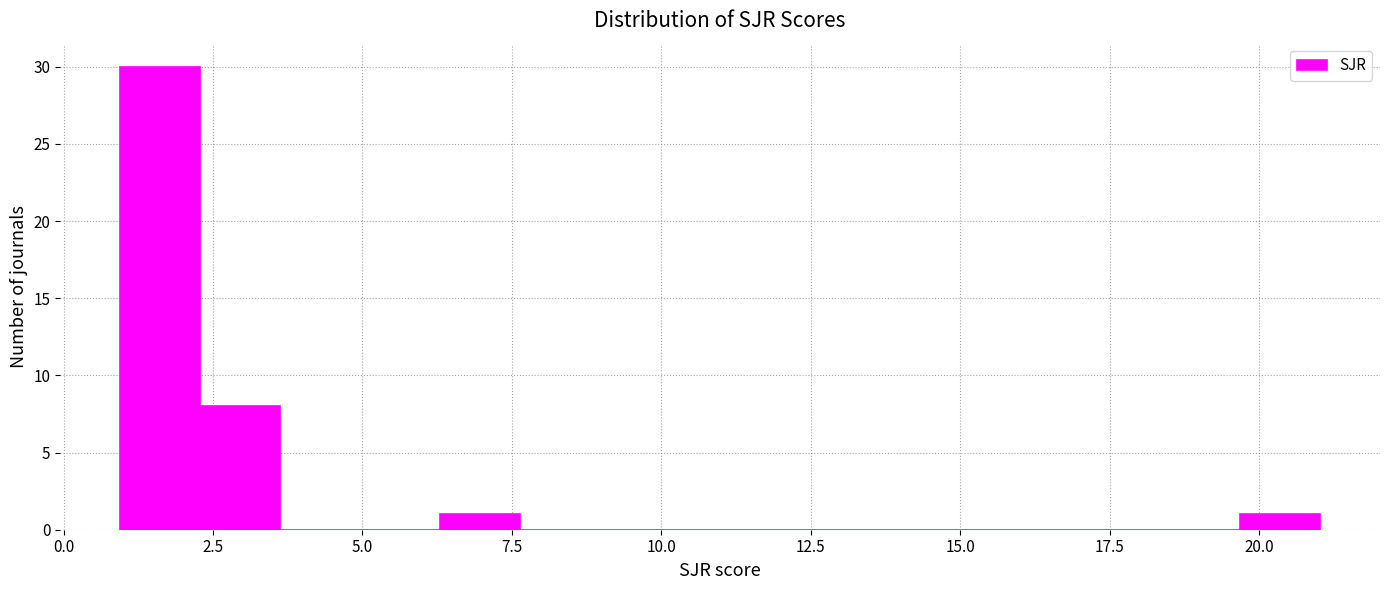

Around what value on the x-axis is the tallest bar? Give the approximate position of its centre, as read against the axis.

1.5